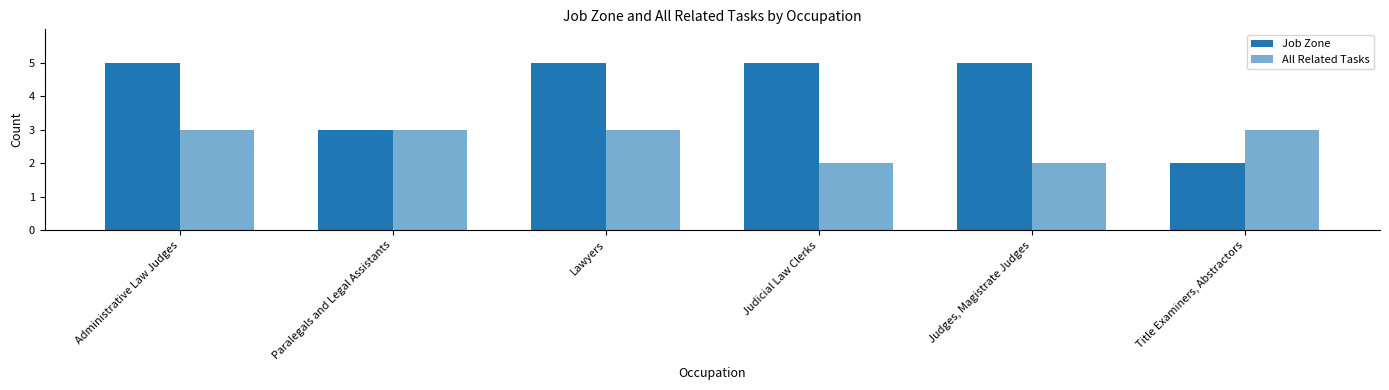

How many bars are there in each group?

2